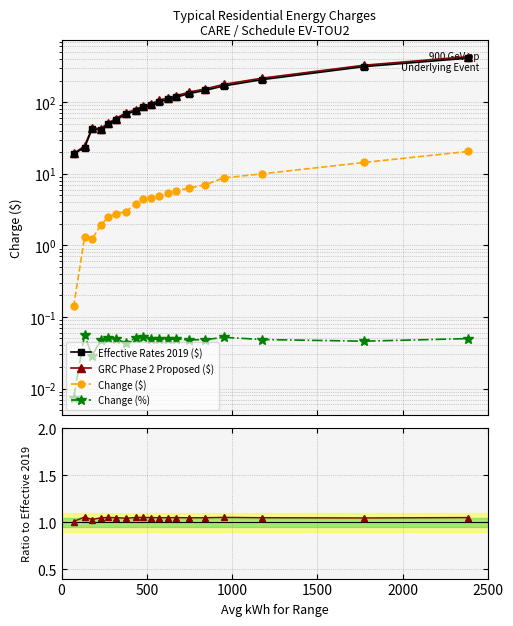

What is the value of the Effective Rates 2019 ($) point at the 19th from the left?

410.9